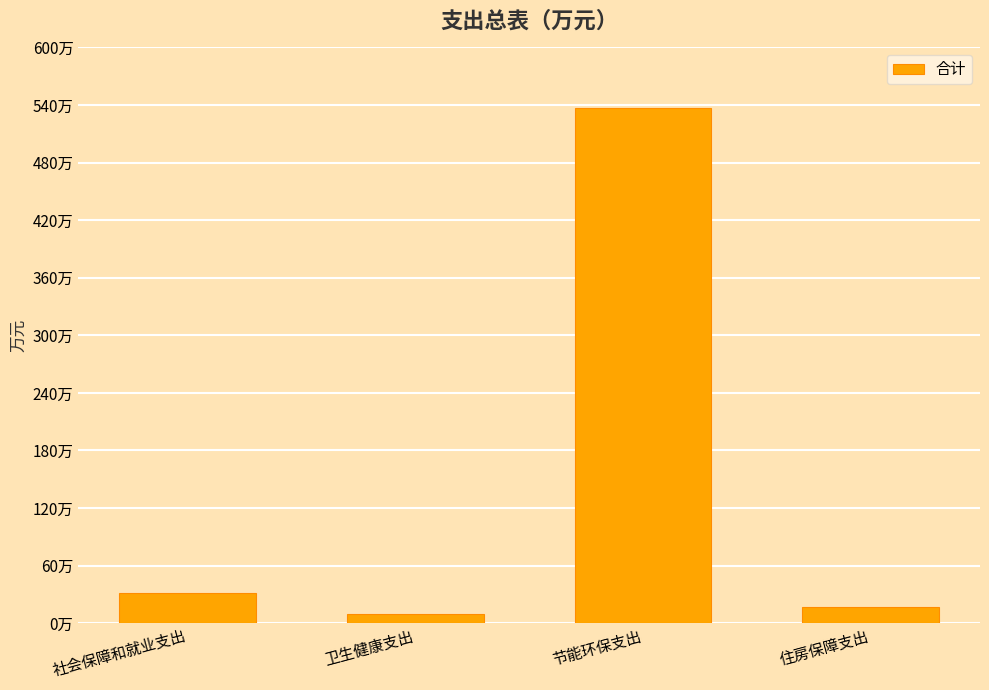

What is the greatest value displayed?

536.7